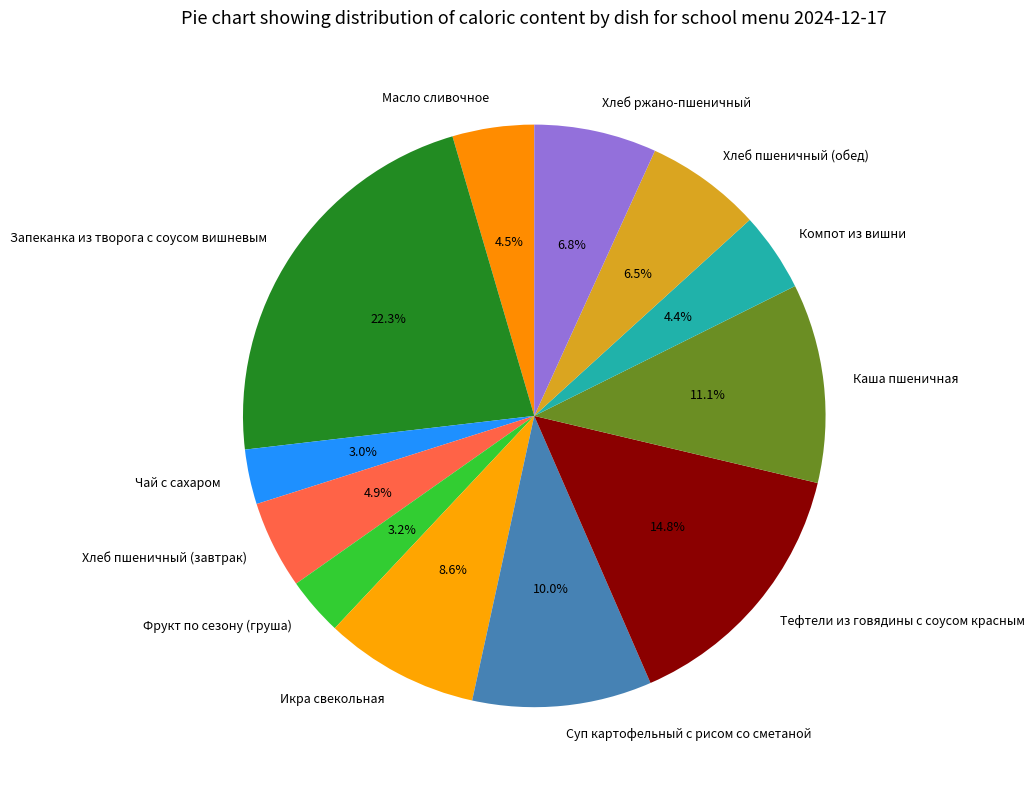

Does Хлеб ржано-пшеничный account for over 50% of the chart?

No